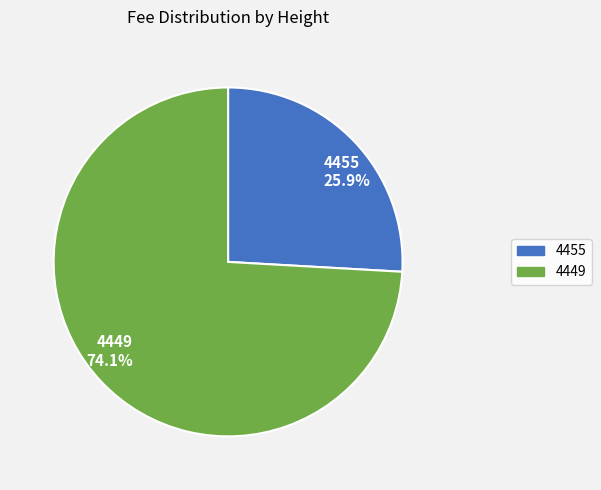

Combined, what portion of the pie is 4449 and 4455?

100.0%